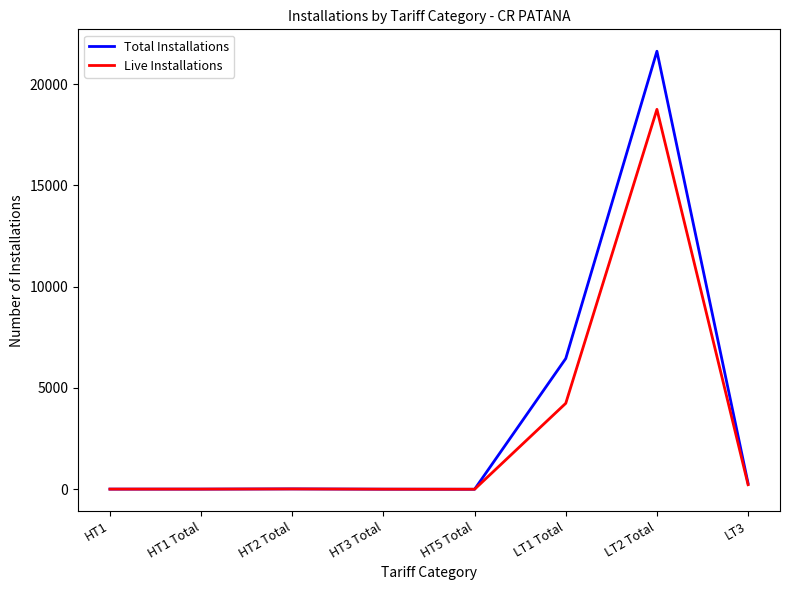

Which series changed the most between HT5 Total and LT1 Total?

Total Installations